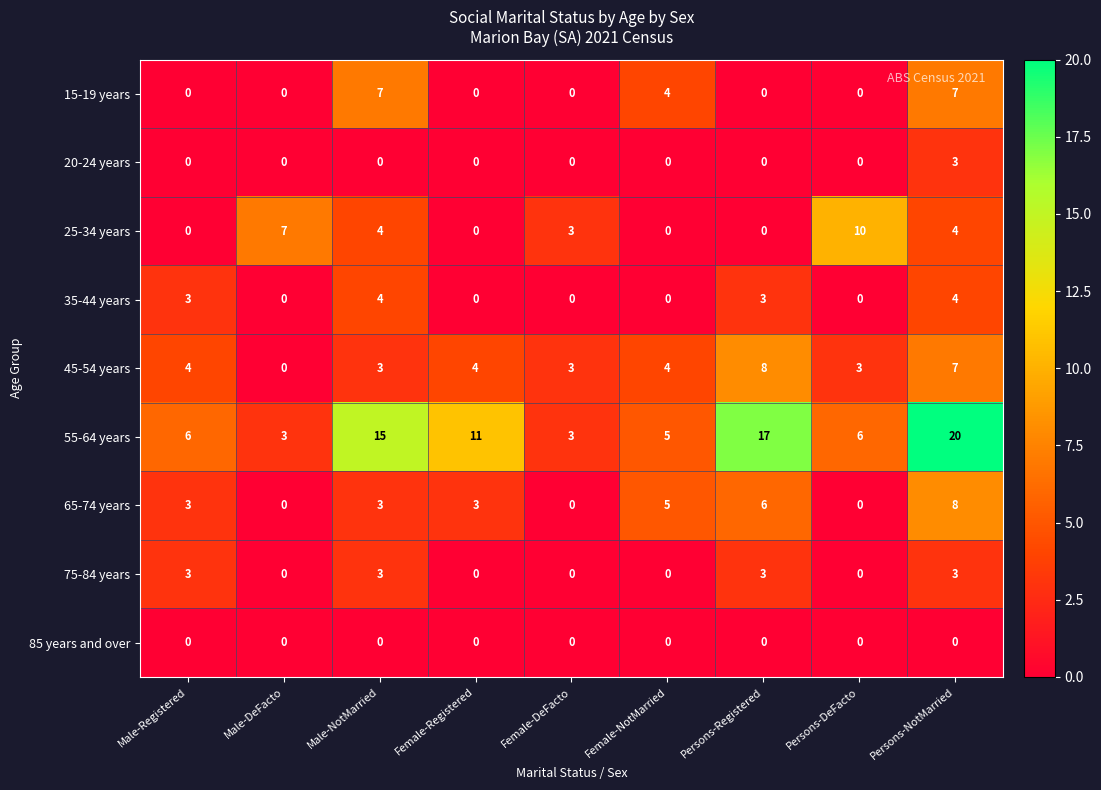

Count the 35-44 years values in the range 0 to 3.

7